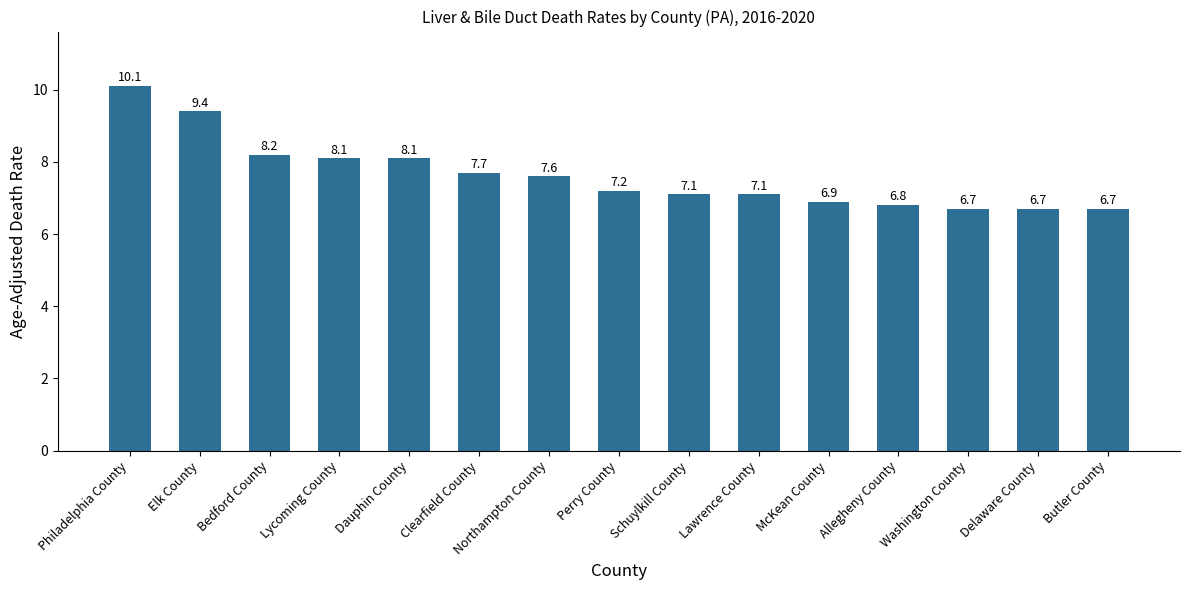

What is the label of the 12th bar from the left?

Allegheny County